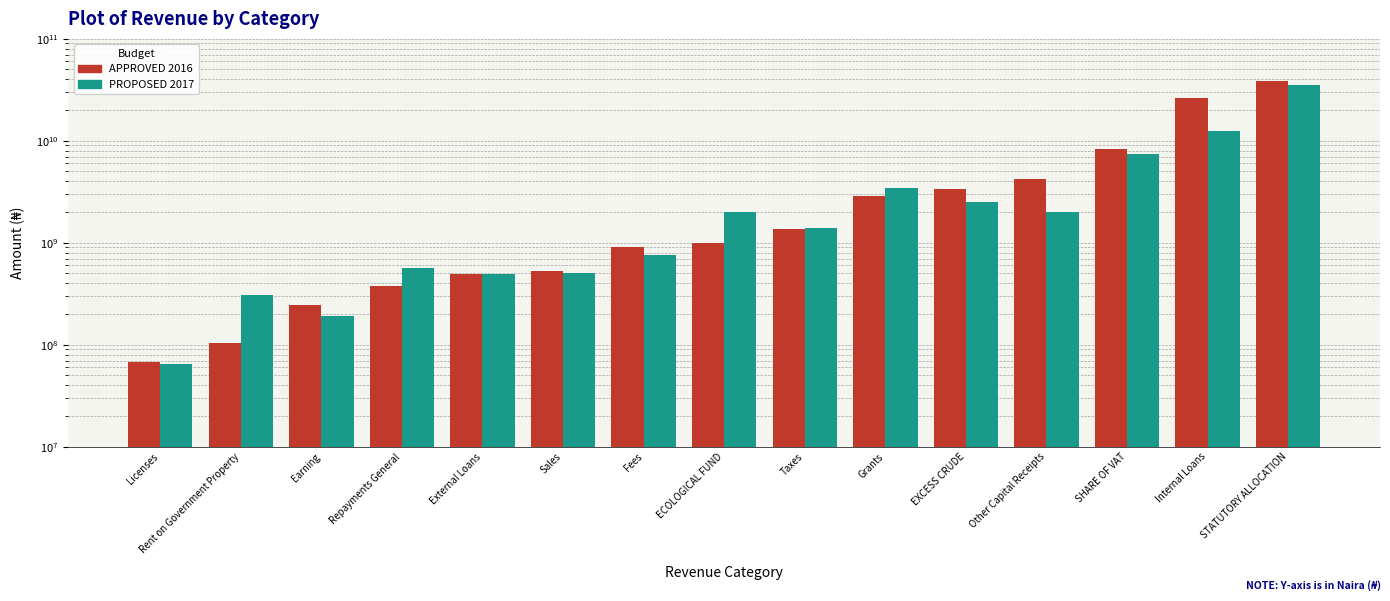

Is it true that APPROVED 2016 equals 145670358 at Rent on Government Property?

False